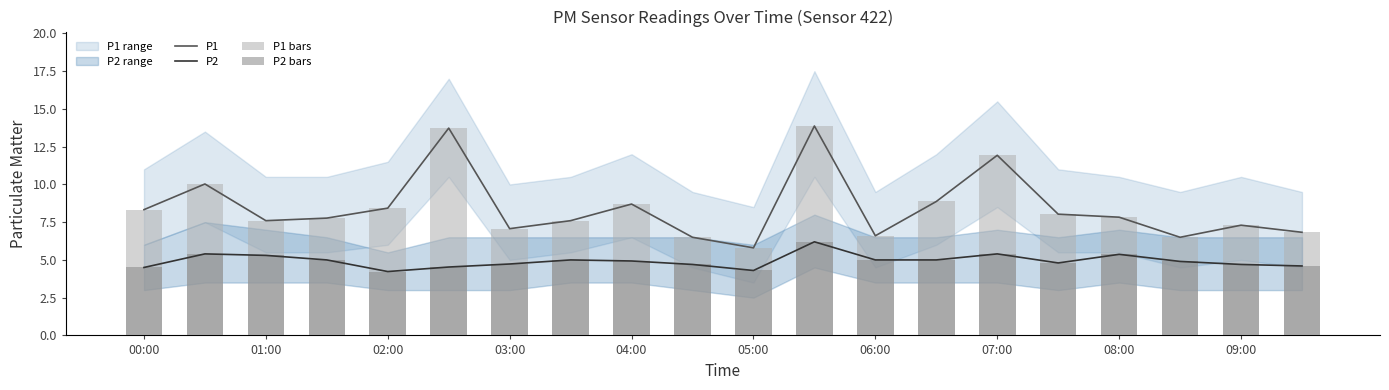

Rank the series by their maximum value, from highest to lowest.

P1, P1 bars, P2, P2 bars